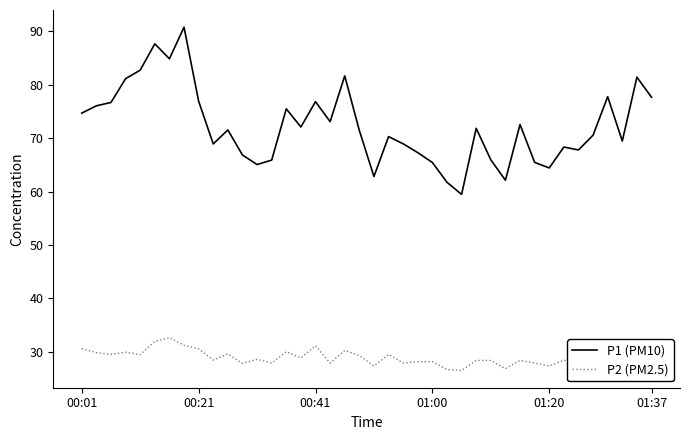

What is the sum of all P2 (PM2.5) values?

1165.4